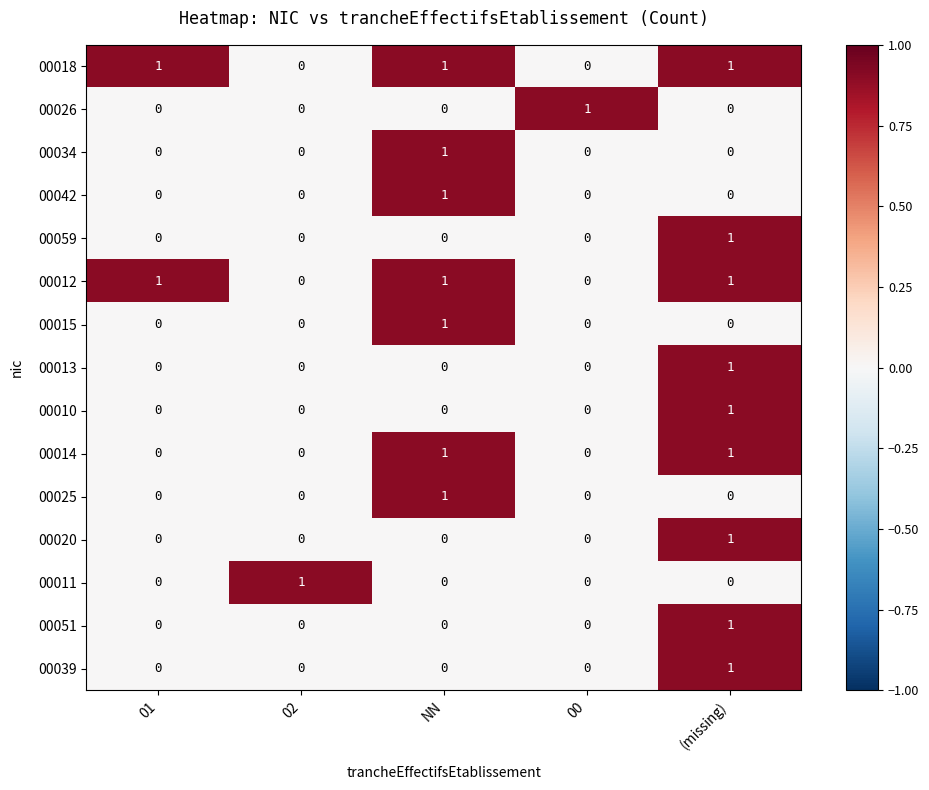

At which category is the sum across all series the highest?

(missing)